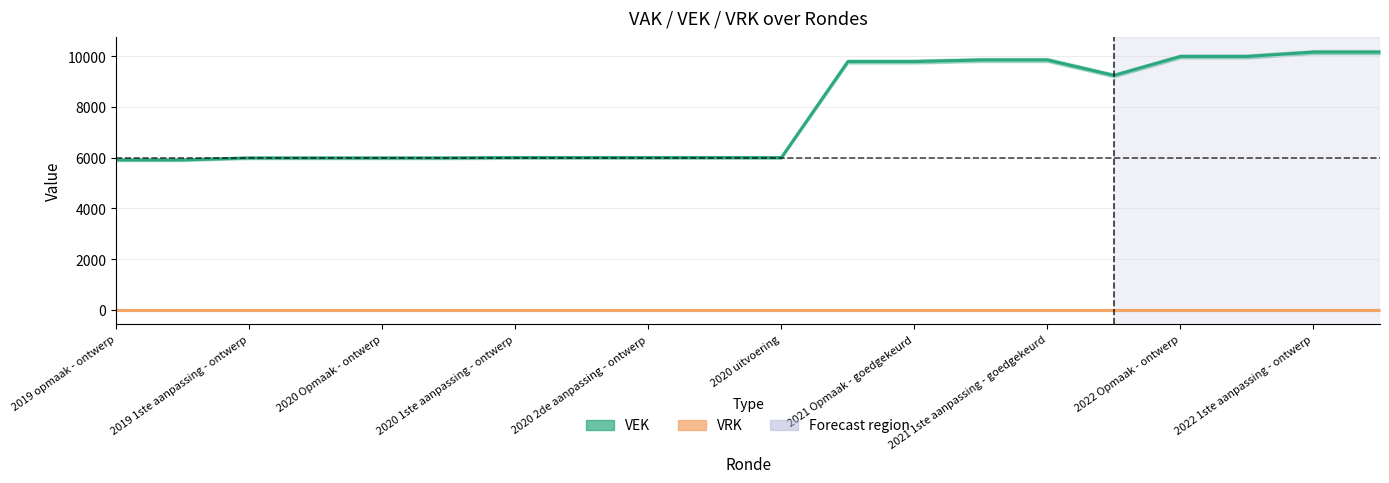

Count the number of values greater than 6004.

9